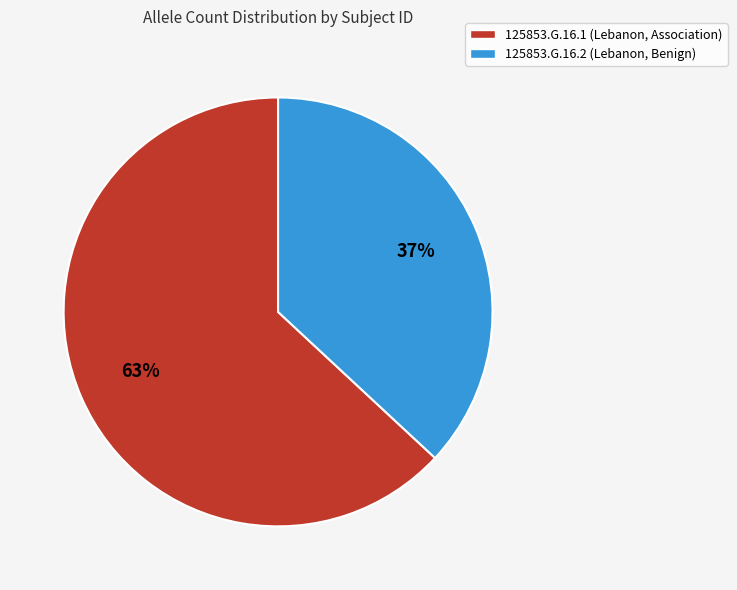

Approximately how many times larger is the value at 125853.G.16.1 (Lebanon, Association) compared to 125853.G.16.2 (Lebanon, Benign)?

1.7